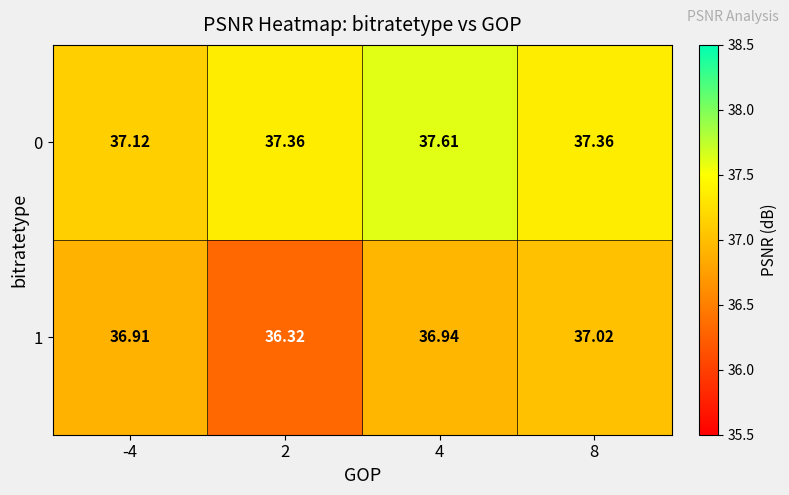

What is the total value across all series at 8?

74.4